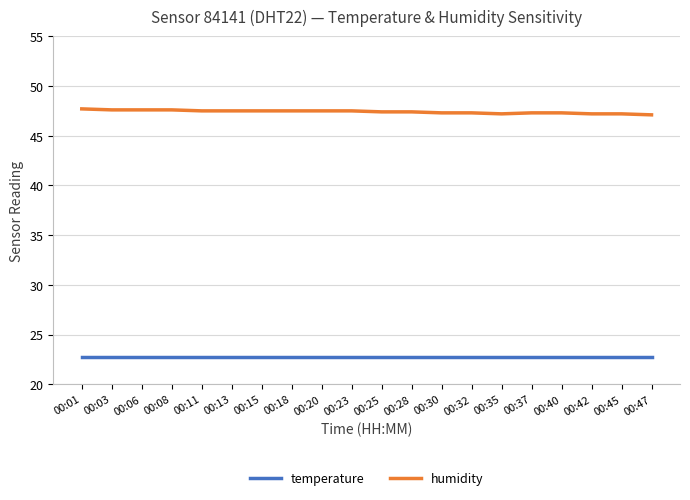

Which series has the widest spread of values?

humidity